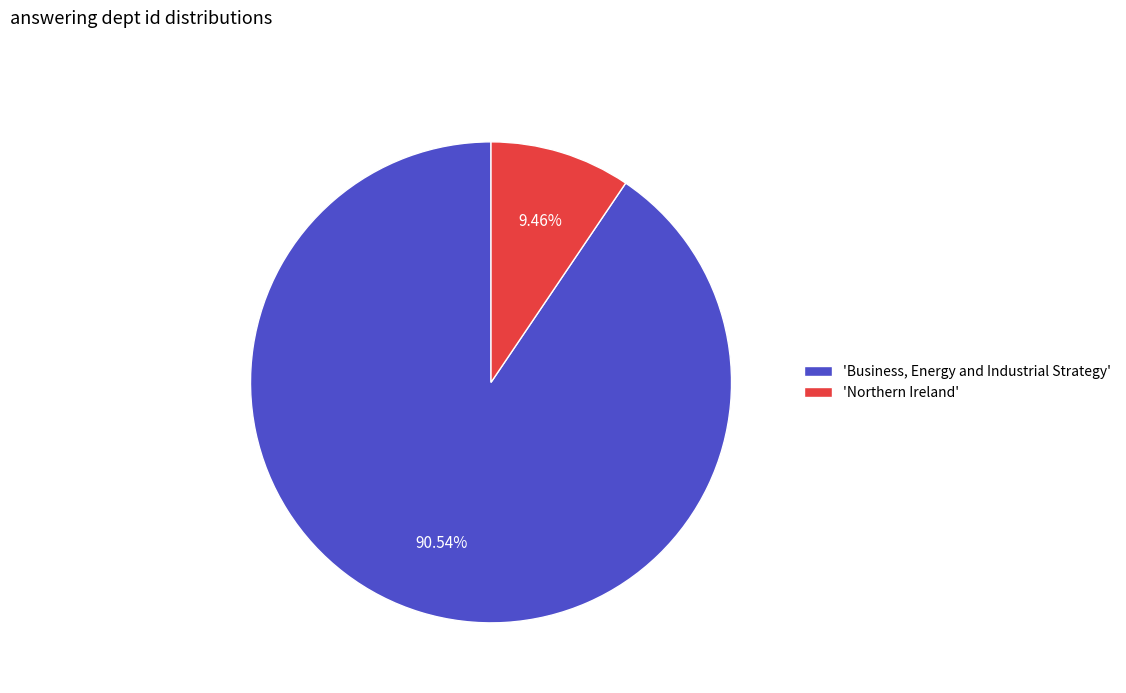

Rank the categories by value from lowest to highest.

'Northern Ireland', 'Business, Energy and Industrial Strategy'